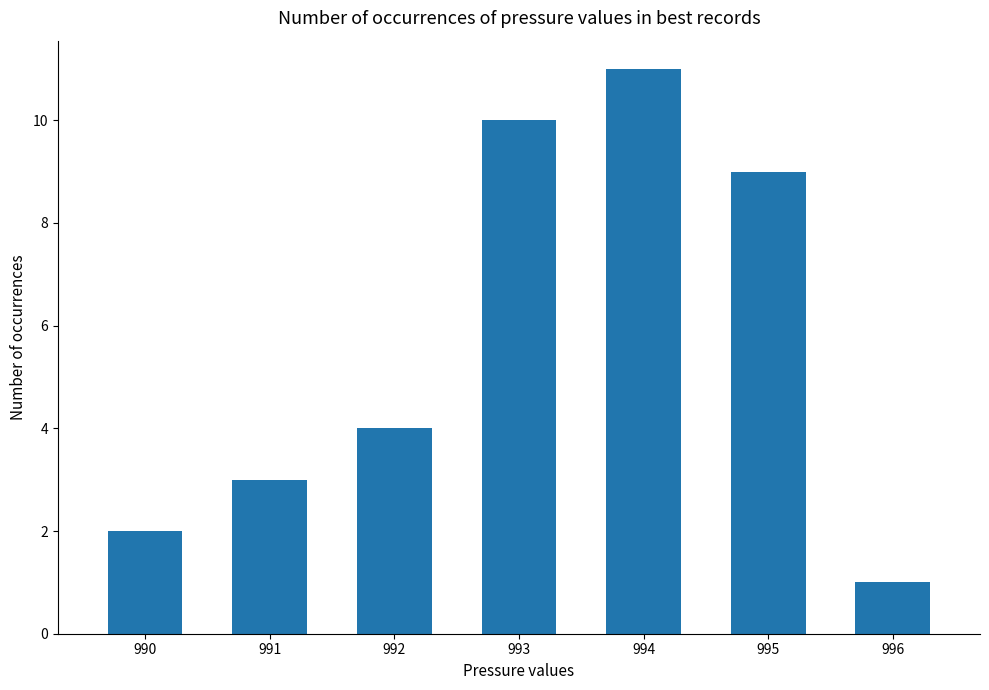

List the labels in order of value, smallest first.

996, 990, 991, 992, 995, 993, 994